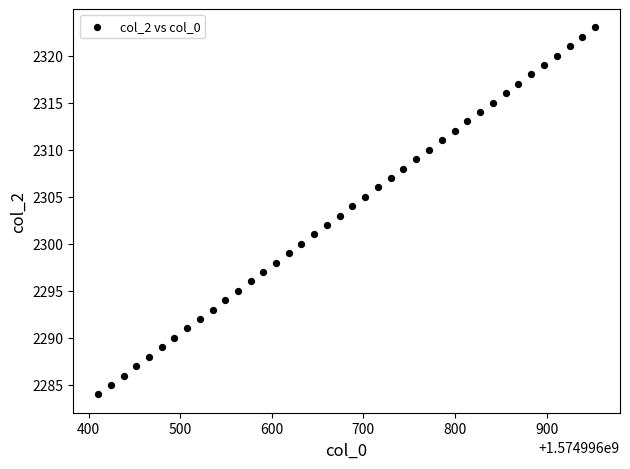

What is the range of Y values (max minus min)?

39